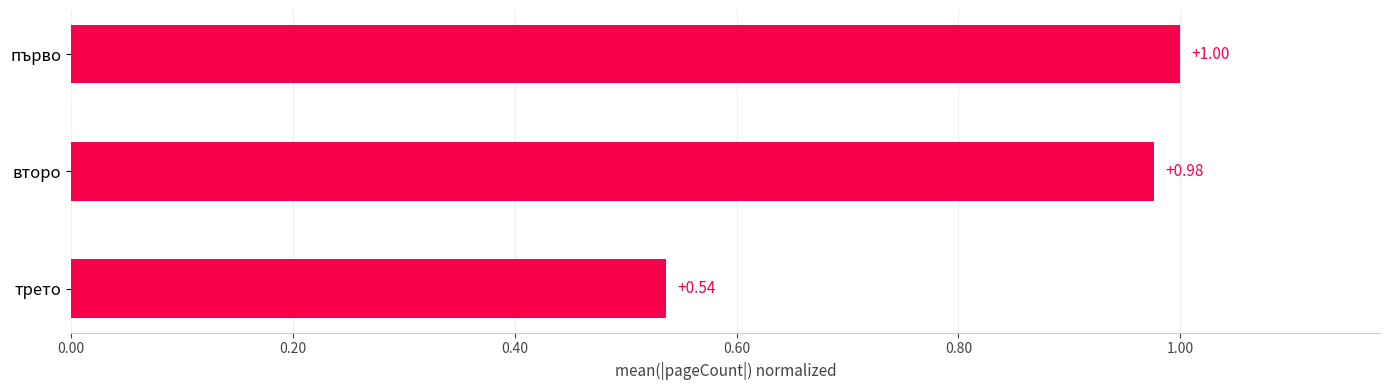

Which category has the highest value across all series?

първо